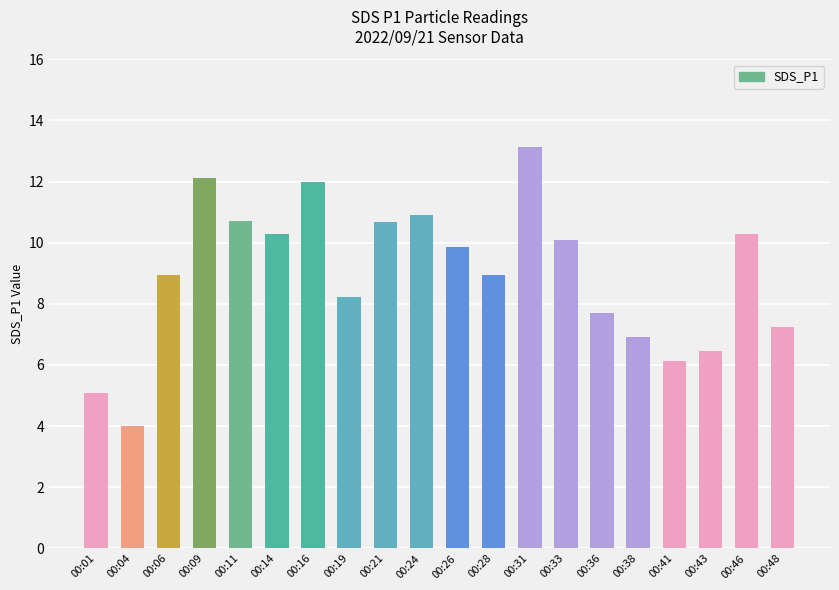

Is it true that the value at 00:14 is 10.3?

True